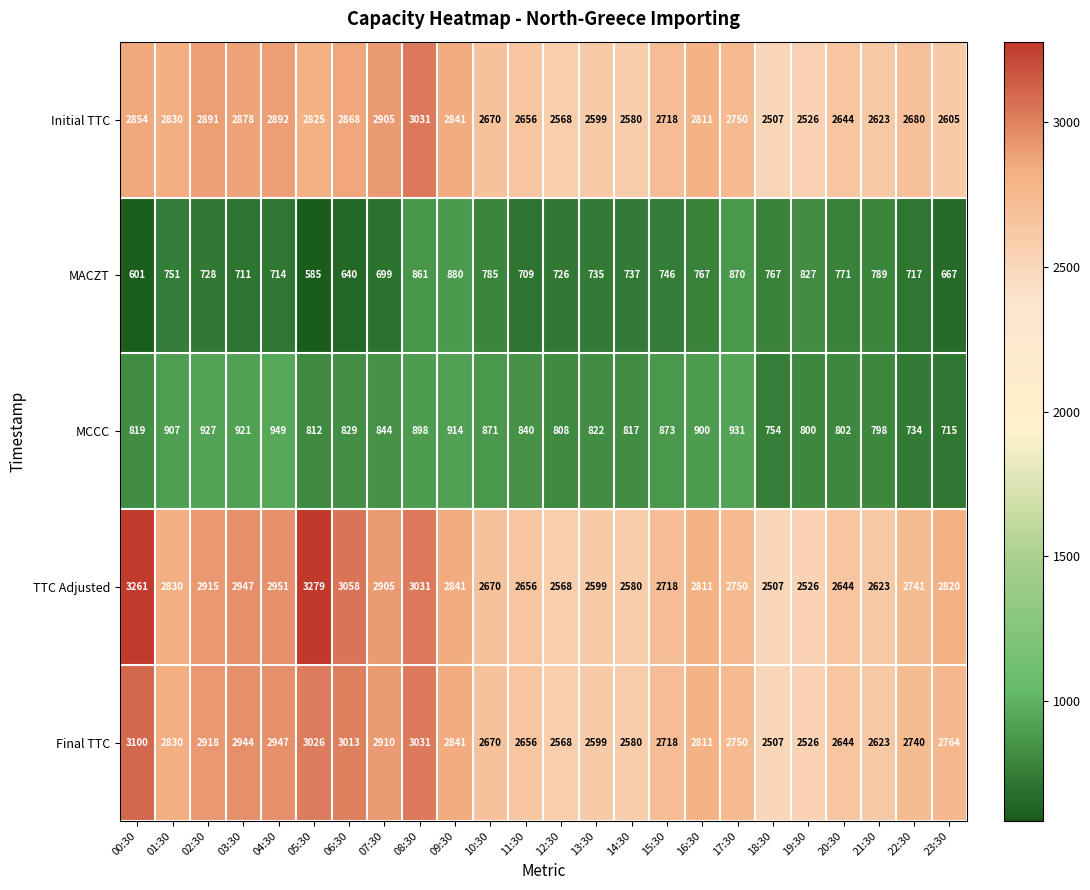

Between 13:30 and 23:30, which series saw the biggest shift?

TTC Adjusted